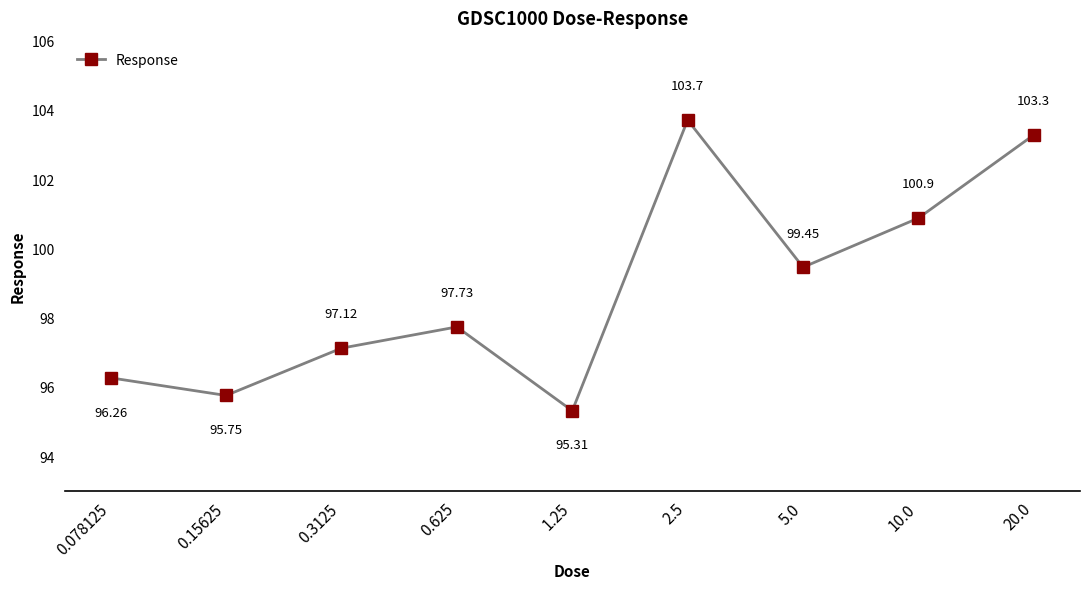

What is the difference between the maximum and minimum values?

8.4